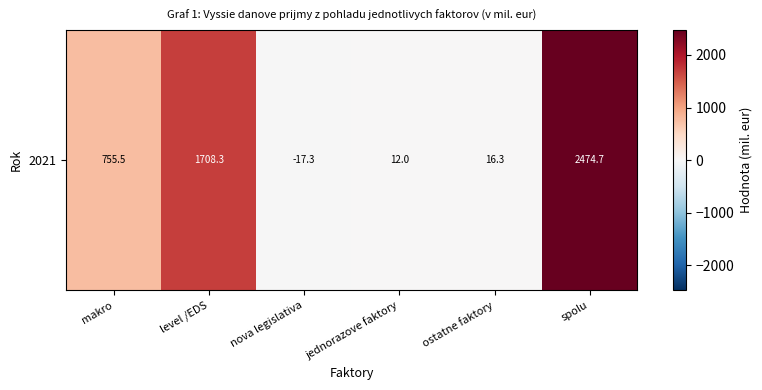

At which label does the data first exceed 755?

makro